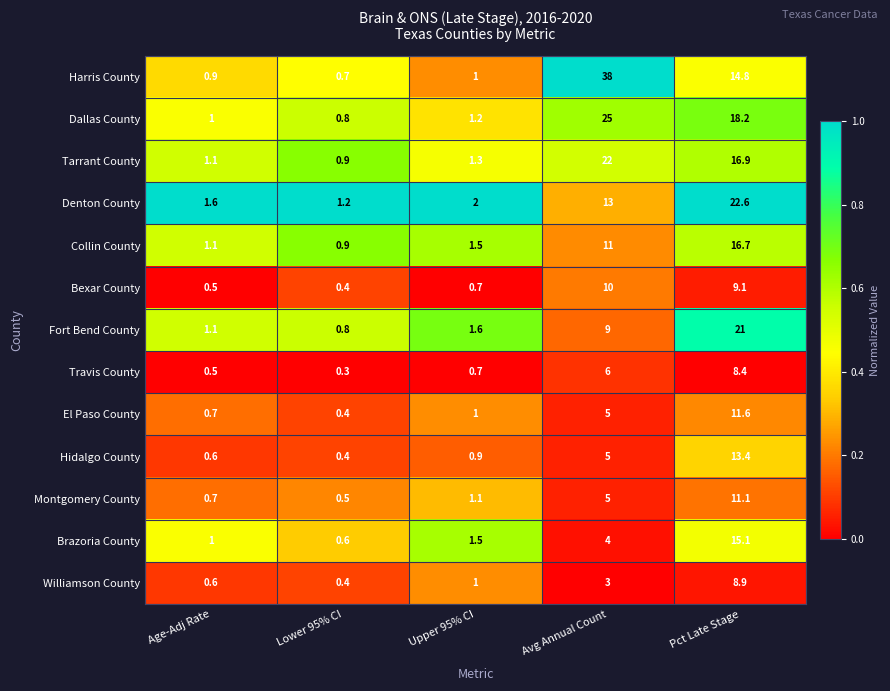

At which category does the chart reach its peak across all series?

Avg Annual Count